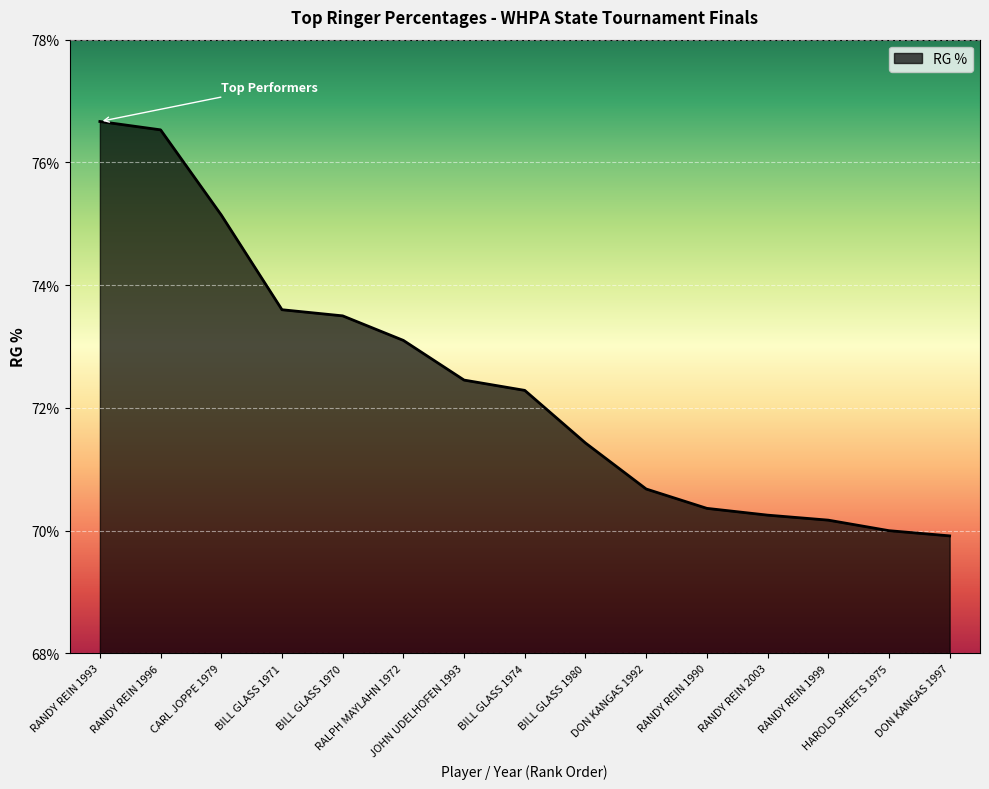

Is this an area chart (filled region under the line)?

Yes